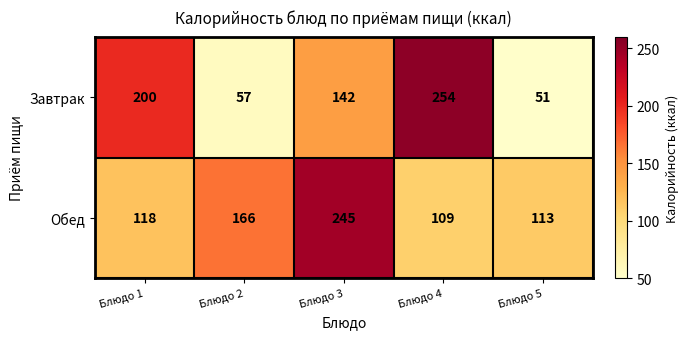

What is the average value of the Обед series?

150